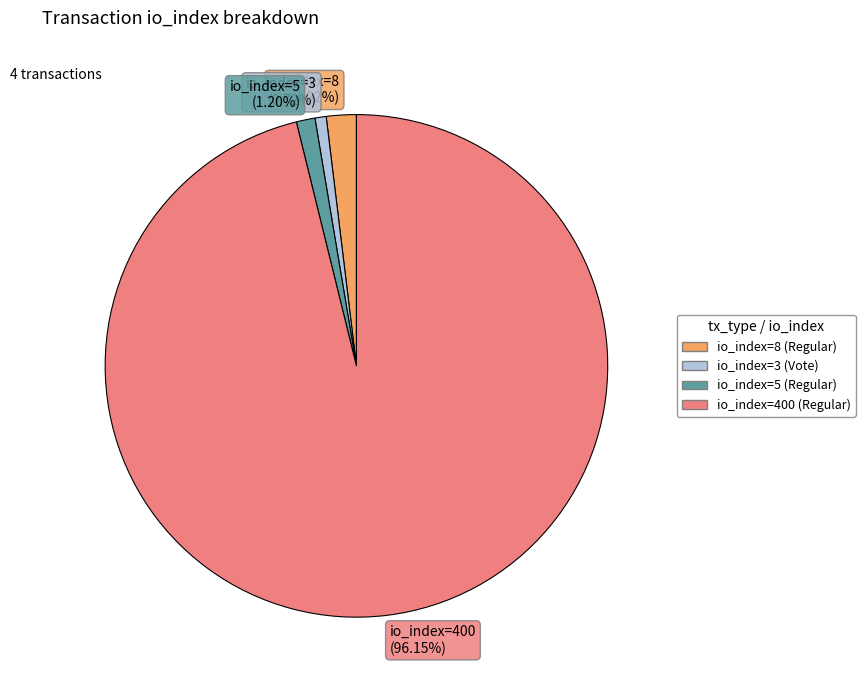

Do io_index=8 (1.92%) and io_index=3 (0.72%) together represent more than half of the pie?

No